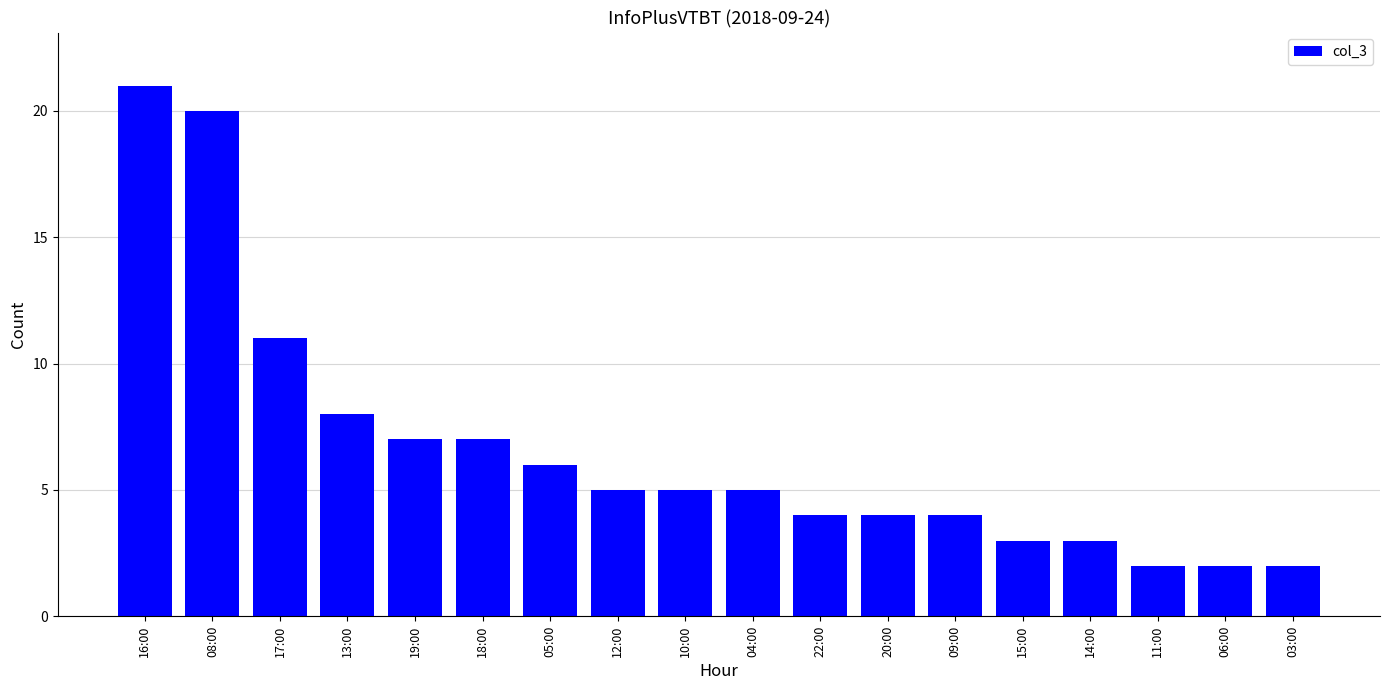

What is the change in value from 05:00 to 03:00?

-4